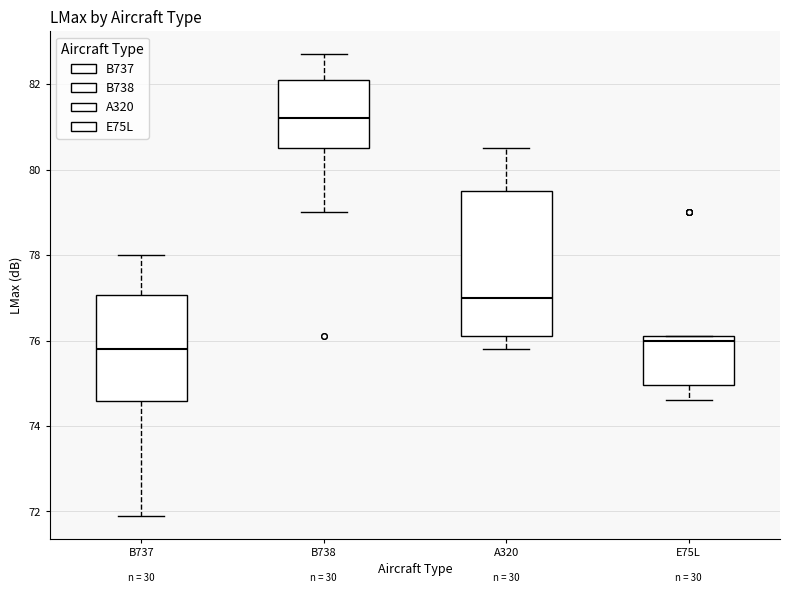

Where does the median line of the box for E75L sit on the y-axis? The values are not printed on the chart, so give them approximately, as read against the axis.

76.0